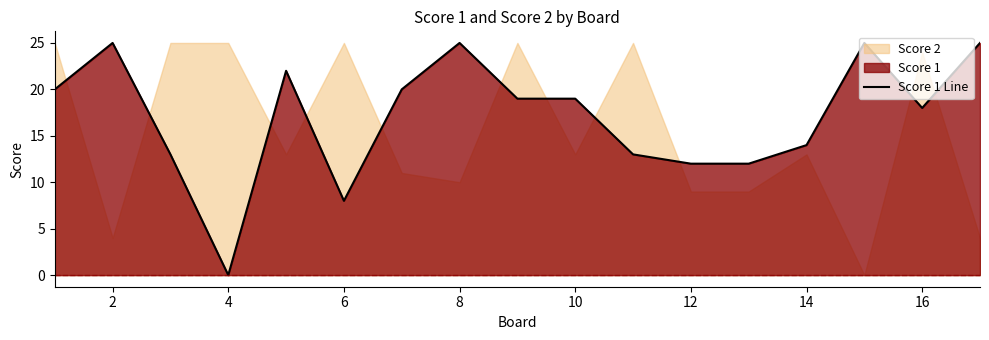

The Score 1 Line series shows 25 at 2. True or false?

True